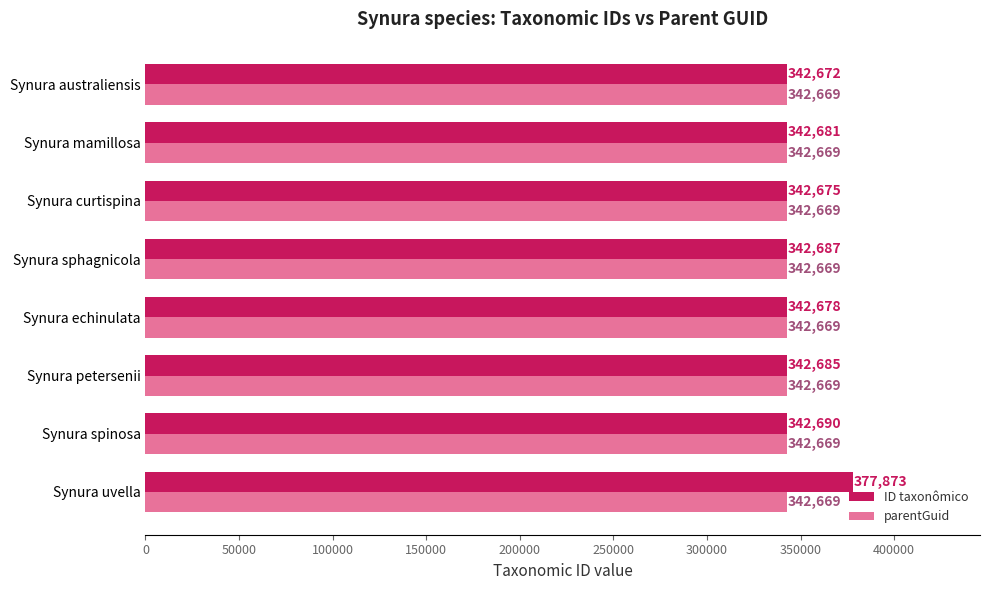

Which label corresponds to the largest value in the chart?

Synura uvella